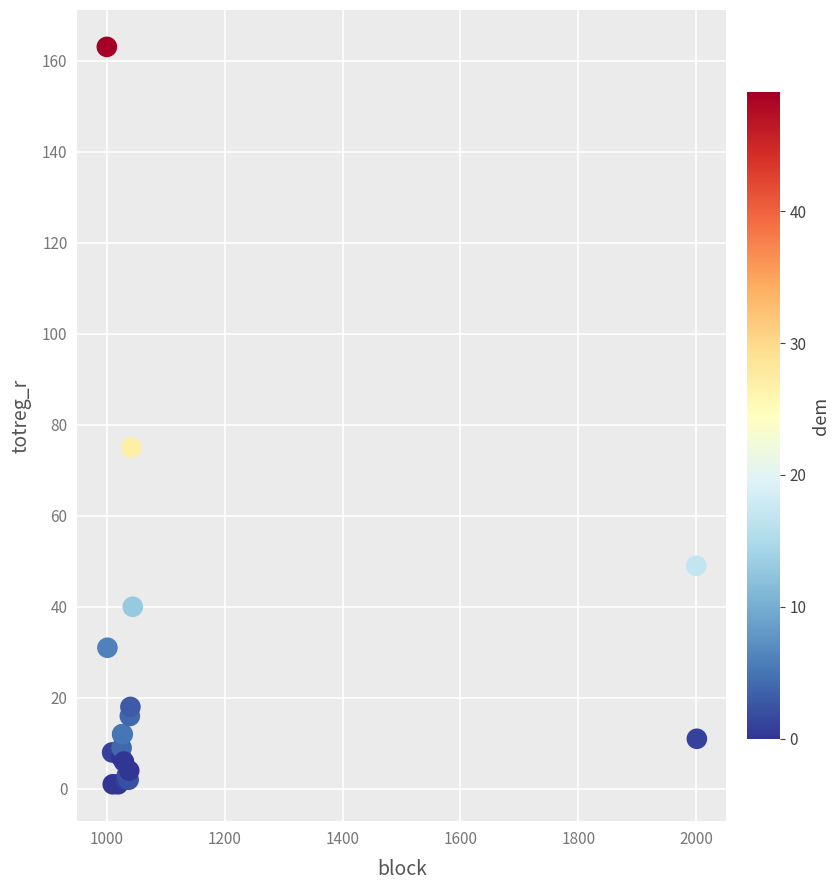

What Y value in the scatter plot is closest to 82?

75